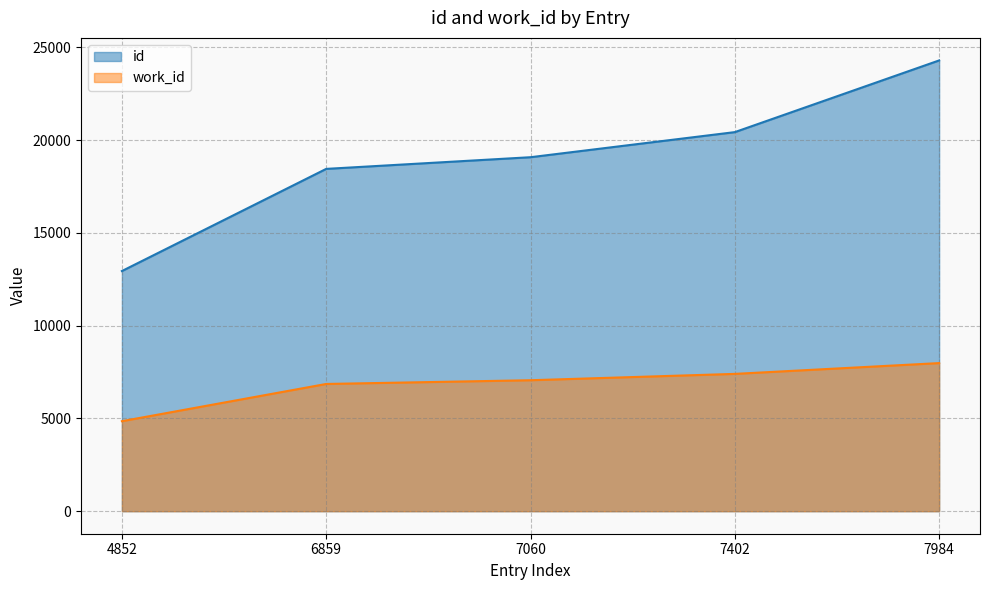

Is the value of work_id at 7060 greater than the value of id at 7060?

No